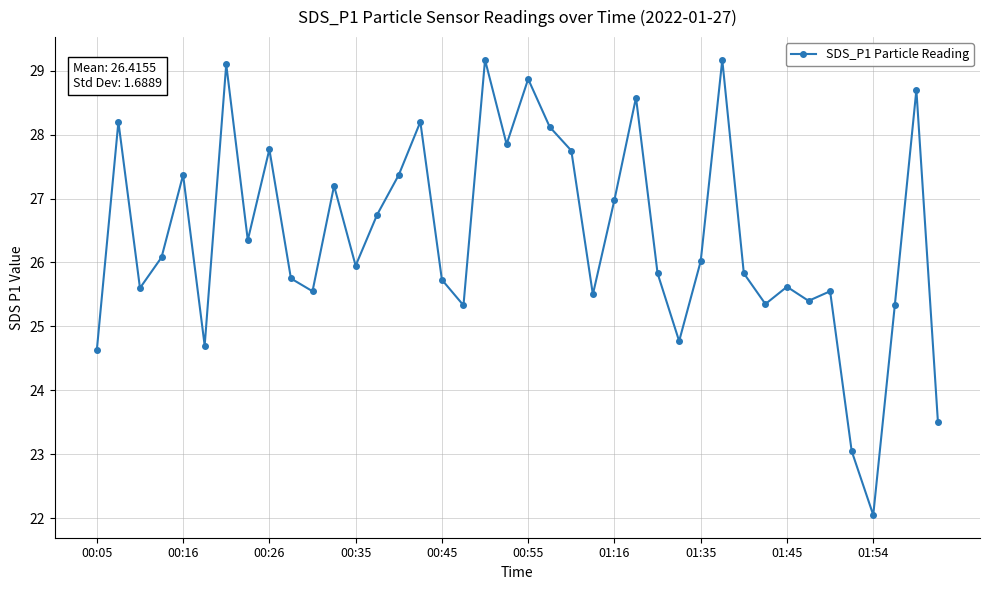

What is the average value?

26.4